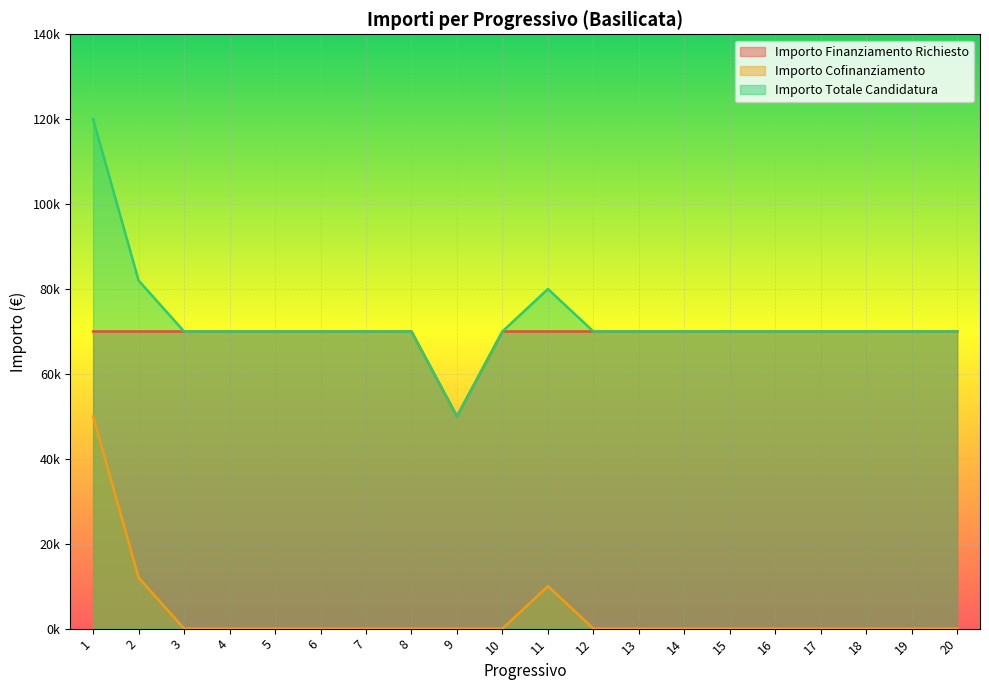

Reading left to right, what are all the values shown in this chart?

Importo Finanziamento Richiesto: 70000	70000	70000	70000	70000	70000	70000	70000	50000	70000	70000	70000	70000	70000	70000	70000	70000	70000	70000	70000
Importo Cofinanziamento: 50000	12000	0	0	0	0	0	0	0	0	10000	0	0	0	0	0	0	0	0	0
Importo Totale Candidatura: 120000	82000	70000	70000	70000	70000	70000	70000	50000	70000	80000	70000	70000	70000	70000	70000	70000	70000	70000	70000